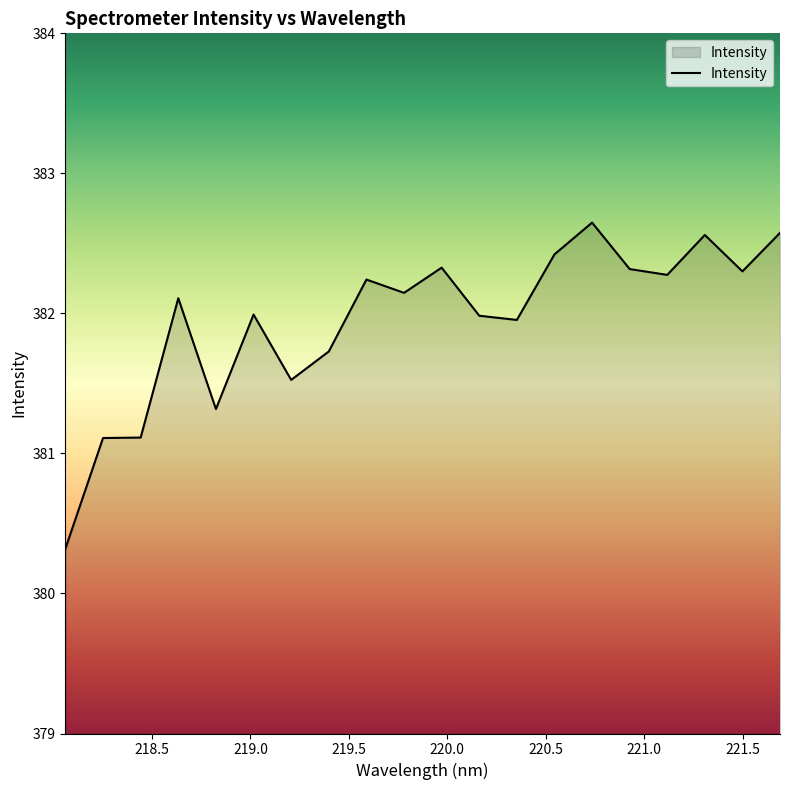

What is the maximum value shown in the chart?

382.6